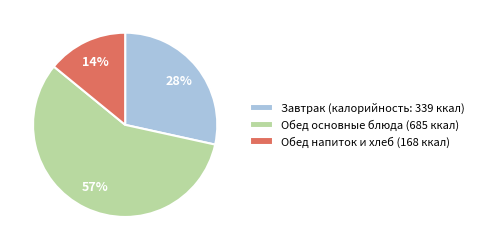

To the nearest percent, what is the difference between the largest and smallest slice percentages?

43%